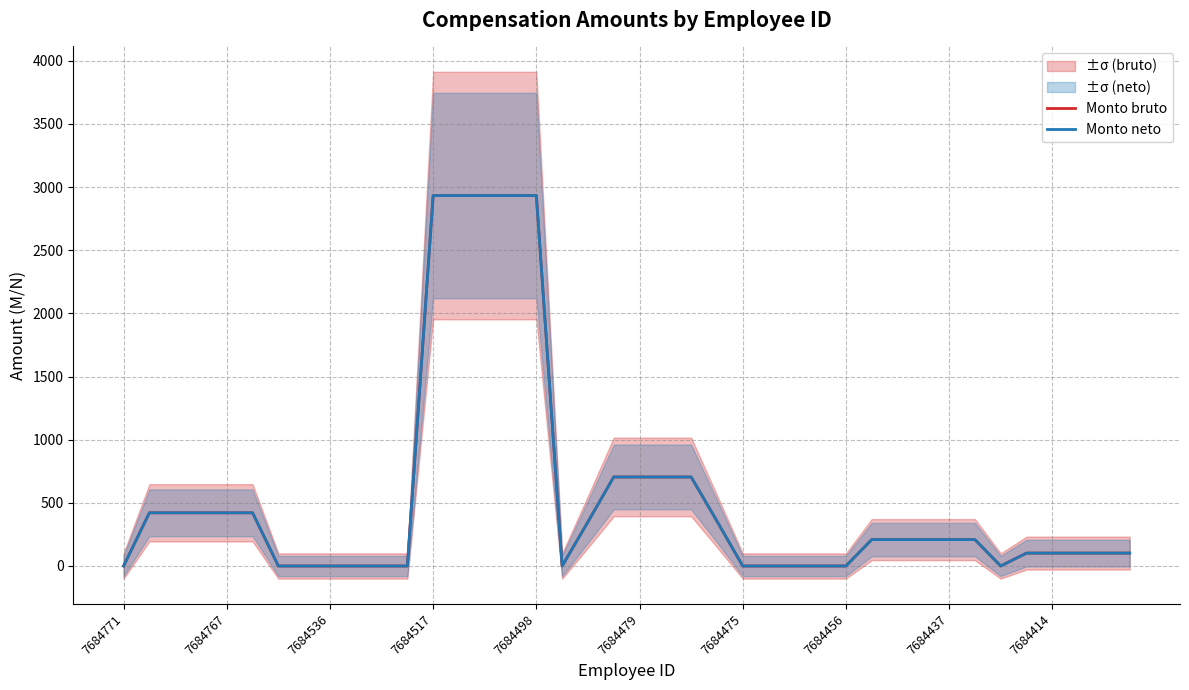

True or false: Monto neto has more than 1 interior local peaks.

False